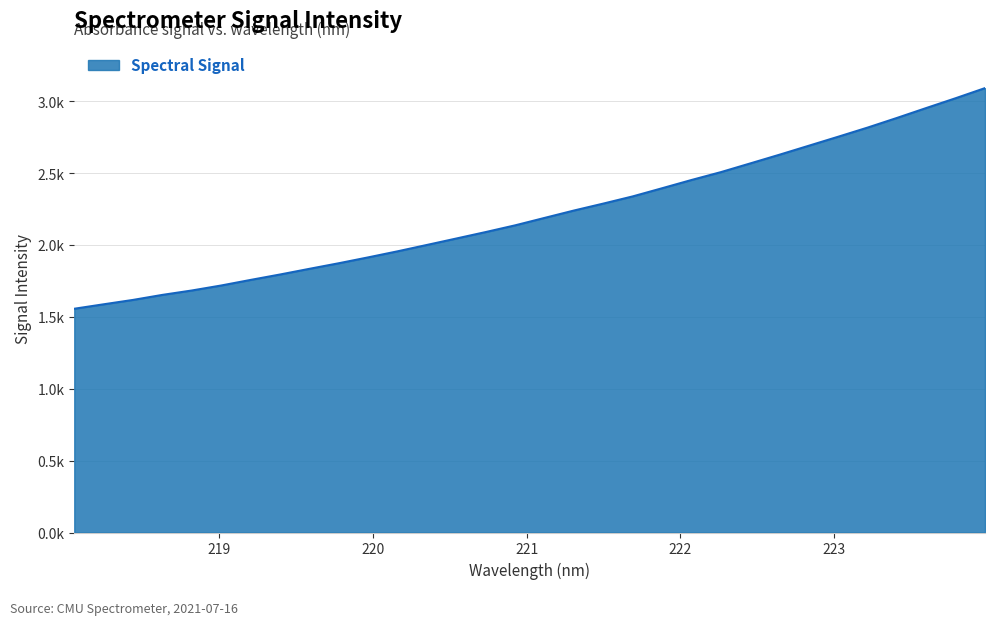

What is the difference between the maximum and minimum values?

1534.7